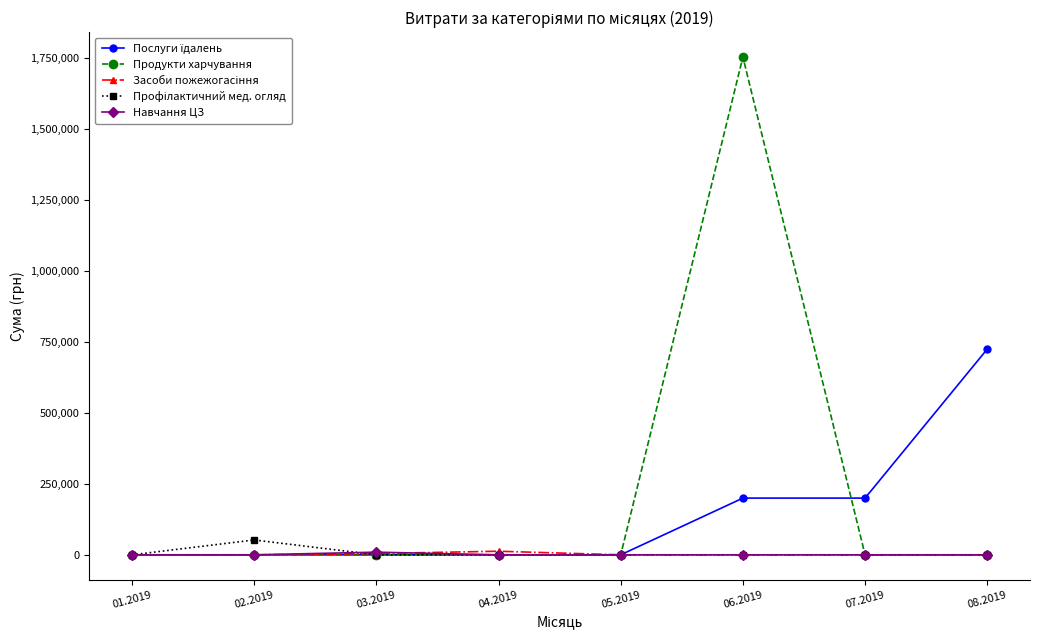

What is the difference between the highest and lowest values at 07.2019?

199917.3